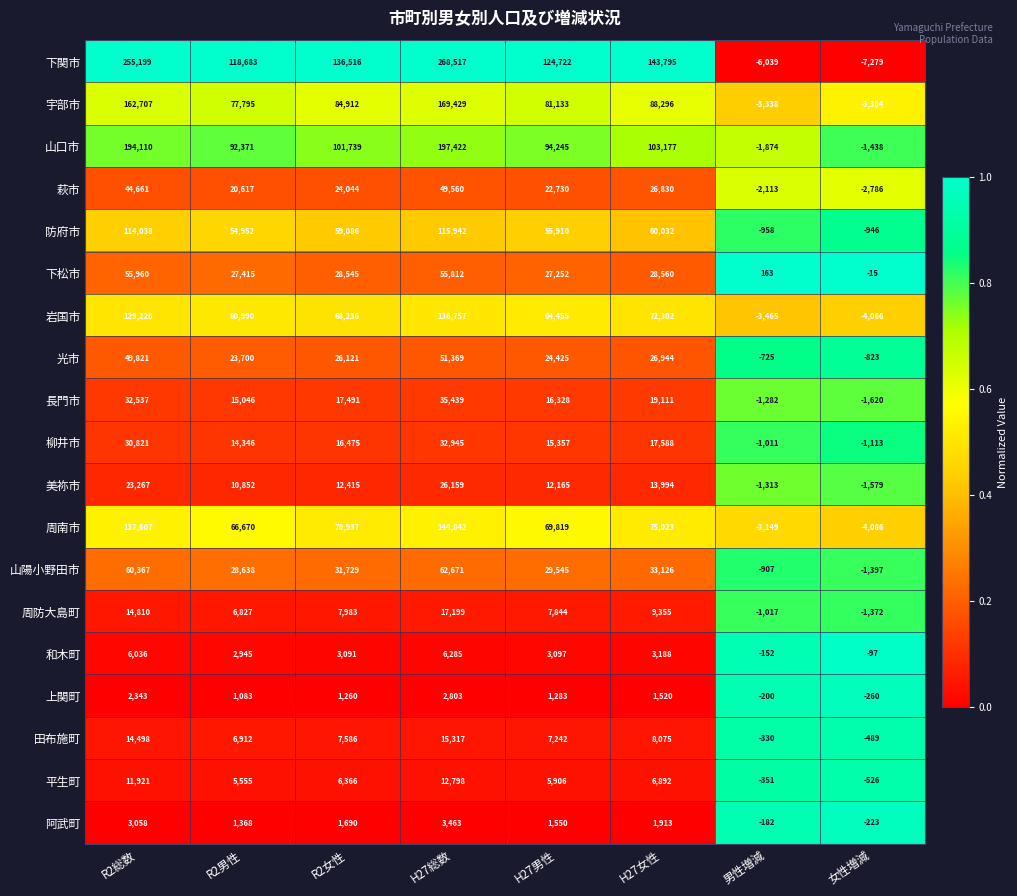

Which series has the largest total across all categories?

下関市